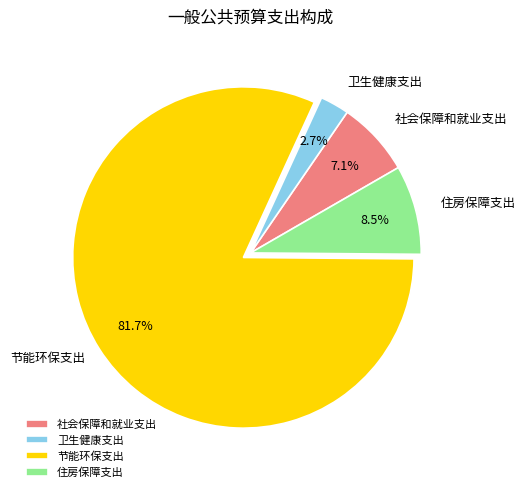

Do 卫生健康支出 and 社会保障和就业支出 together represent more than half of the pie?

No